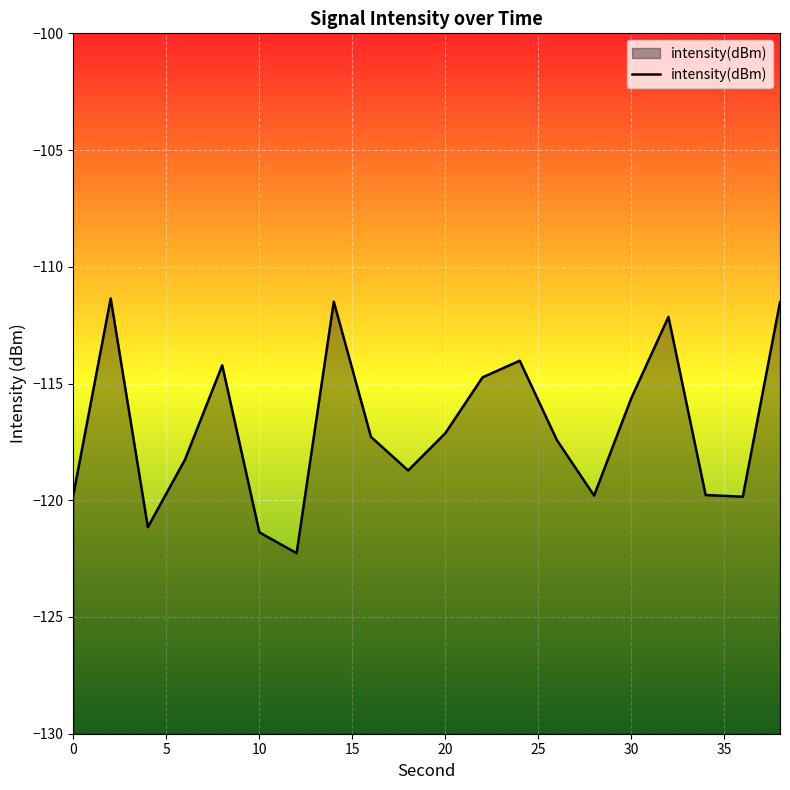

The chart shows a value of -119.7 at 0. True or false?

True